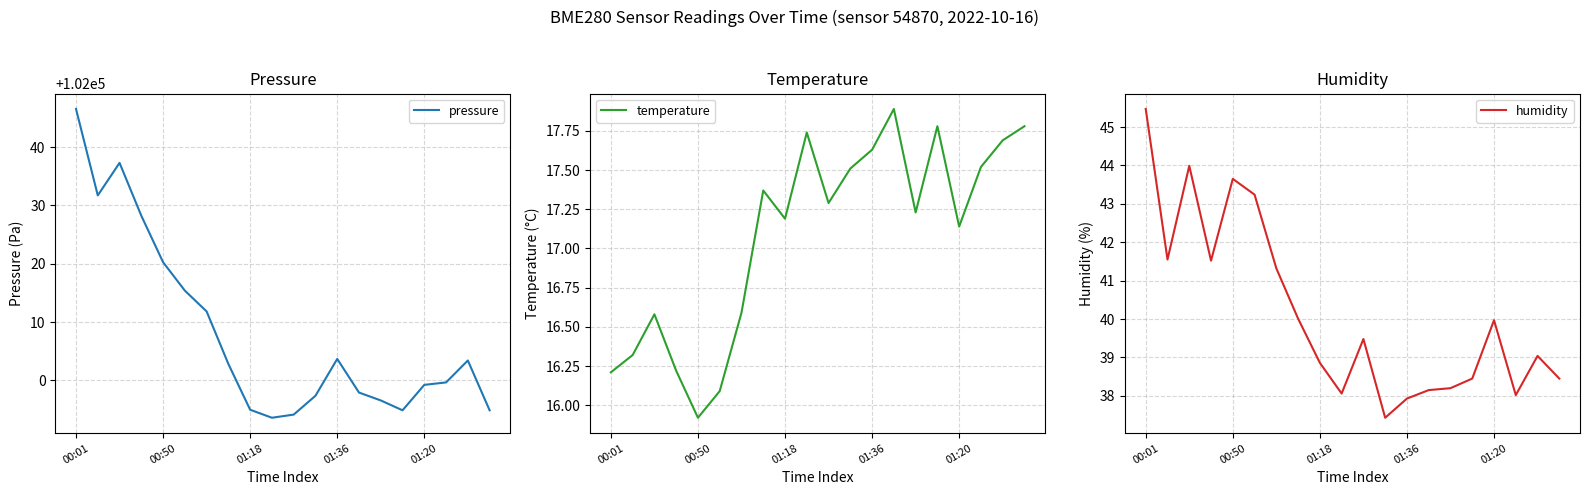

The pressure series shows 101994.1 at 10. True or false?

True